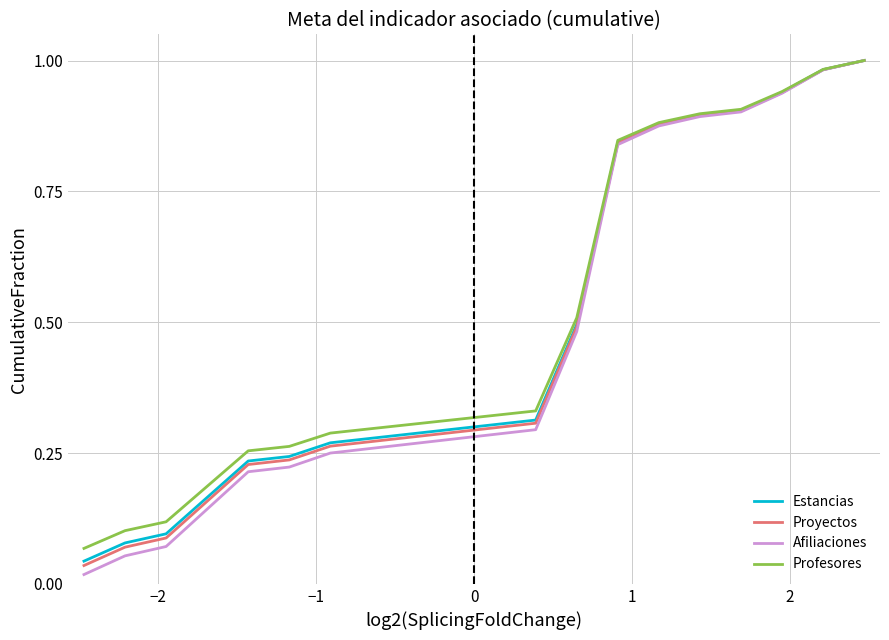

Which series has the largest range (max minus min)?

Afiliaciones